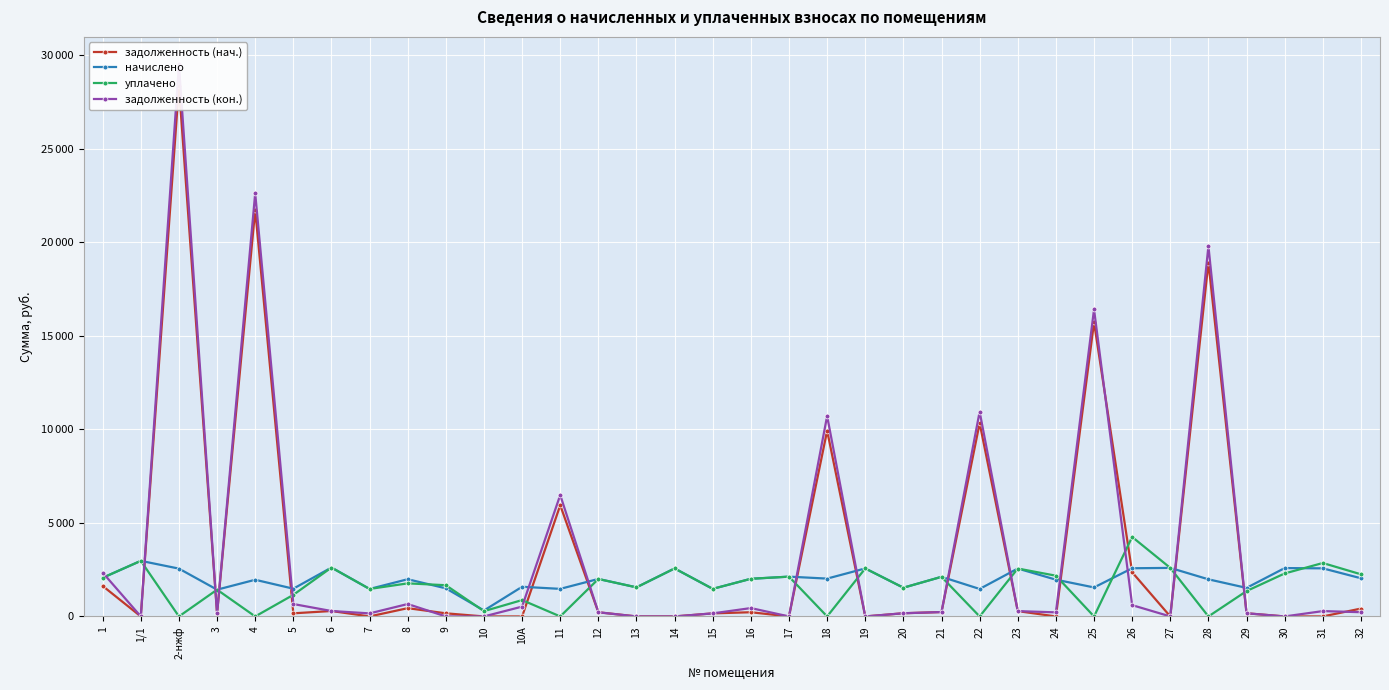

Which series has the largest total across all categories?

задолженность (кон.)